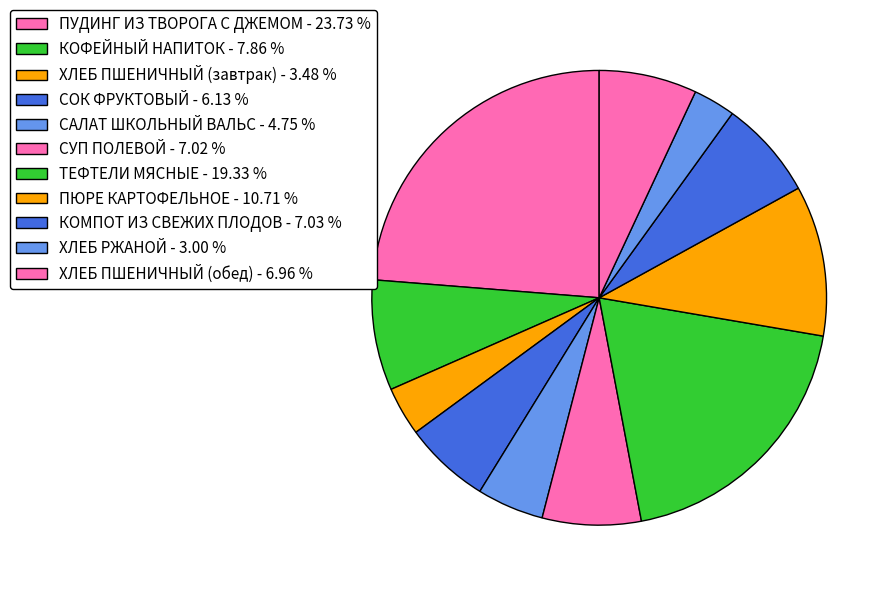

How many slices are in this pie chart?

11